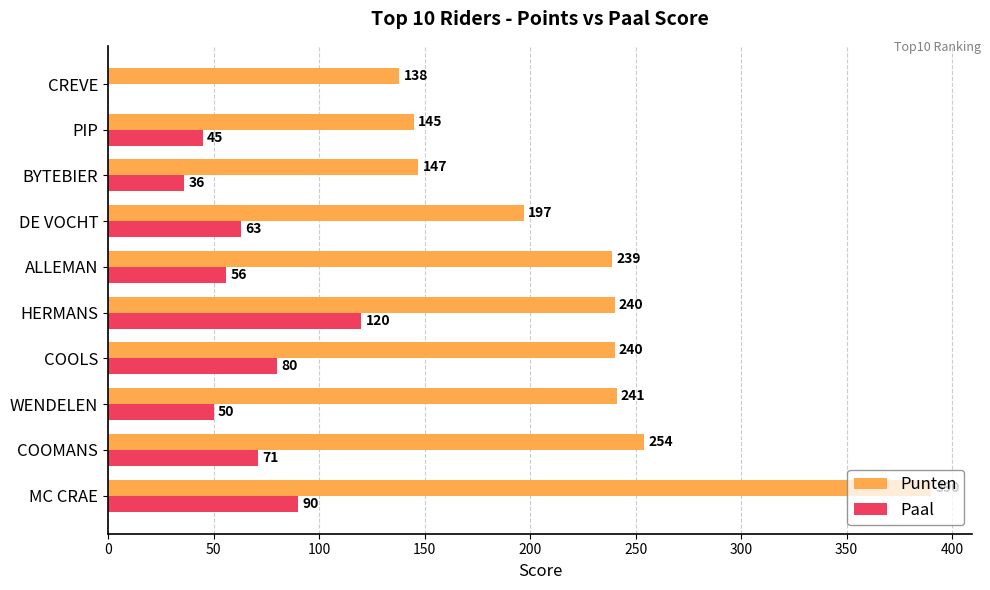

What is the sum of the Paal values at ALLEMAN and COOMANS?

127